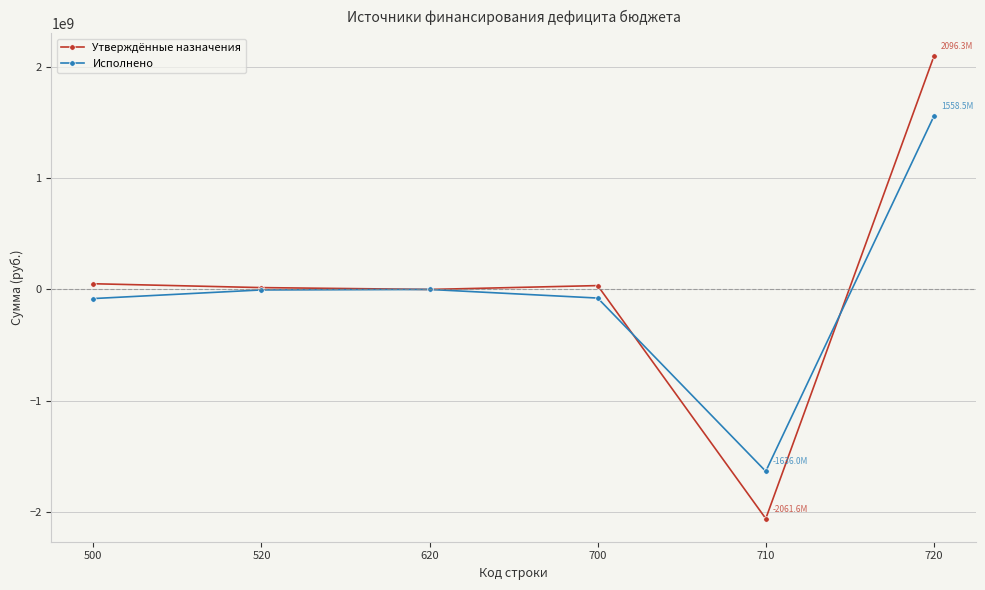

What is the difference between the second highest and second lowest values in the Исполнено series?

81924021.0